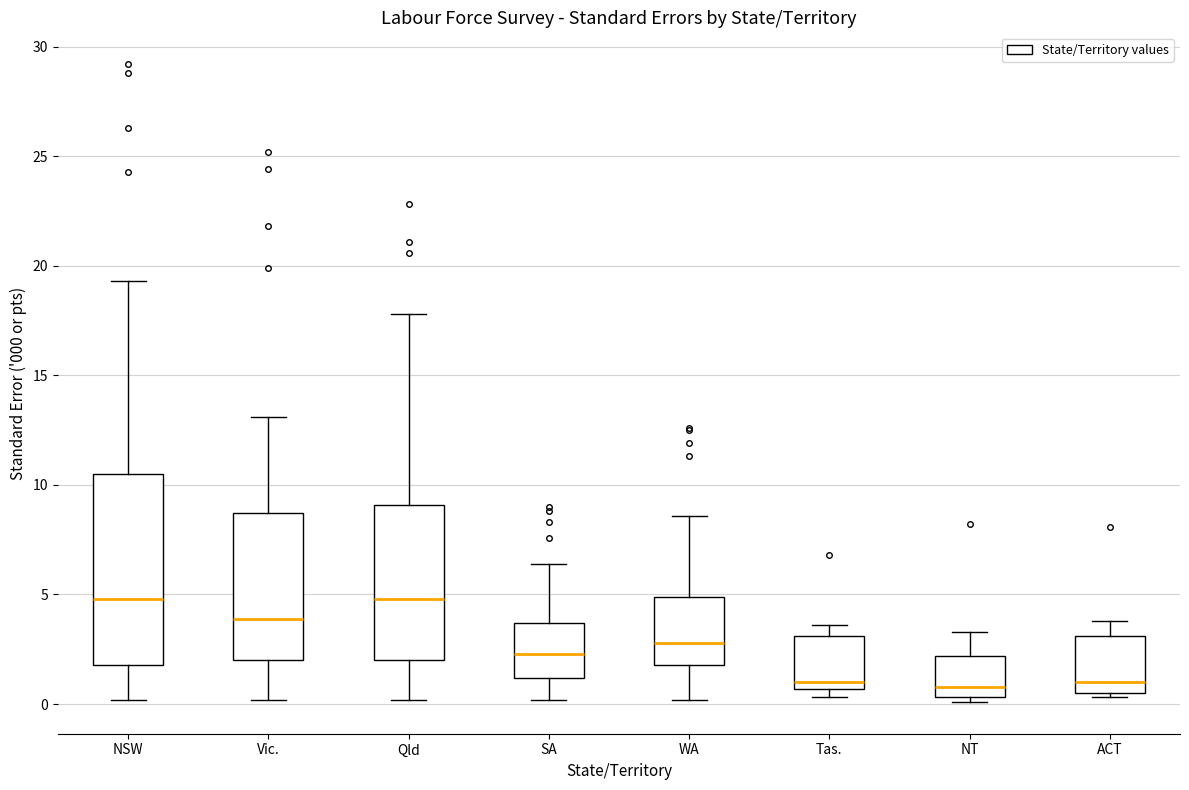

Reading left to right, read every box against the y-axis: the position of its median line, the range the box covers, and the ends of its whiskers. The values are not printed on the chart, so give them approximately, as read against the axis.

NSW: median 5.0, box 2.0 to 10.5, whiskers 0.0 to 19.5
Vic.: median 4.0, box 2.0 to 8.5, whiskers 0.0 to 13.0
Qld: median 5.0, box 2.0 to 9.0, whiskers 0.0 to 18.0
SA: median 2.5, box 1.0 to 3.5, whiskers 0.0 to 6.5
WA: median 3.0, box 2.0 to 5.0, whiskers 0.0 to 8.5
Tas.: median 1.0, box 0.5 to 3.0, whiskers 0.5 (just below the box's lower edge) to 3.5
NT: median 1.0, box 0.5 to 2.0, whiskers 0.0 to 3.5
ACT: median 1.0, box 0.5 to 3.0, whiskers 0.5 (just below the box's lower edge) to 4.0